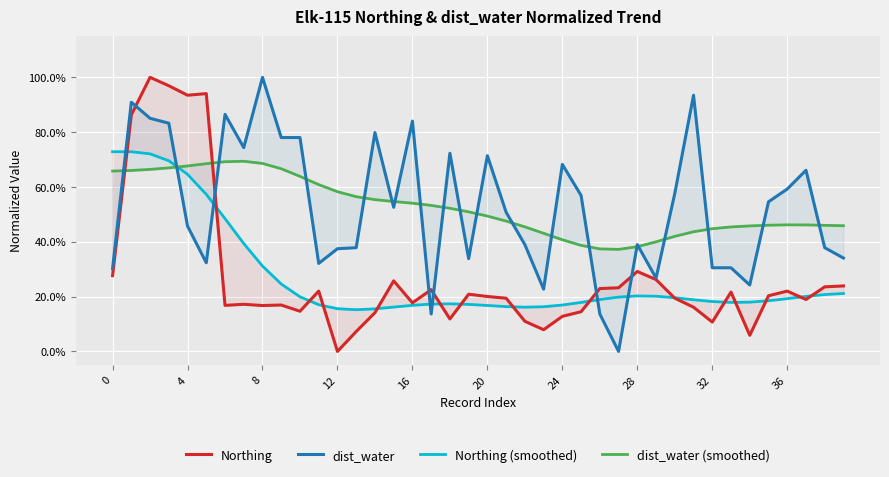

Which series has the largest total across all categories?

dist_water (smoothed)